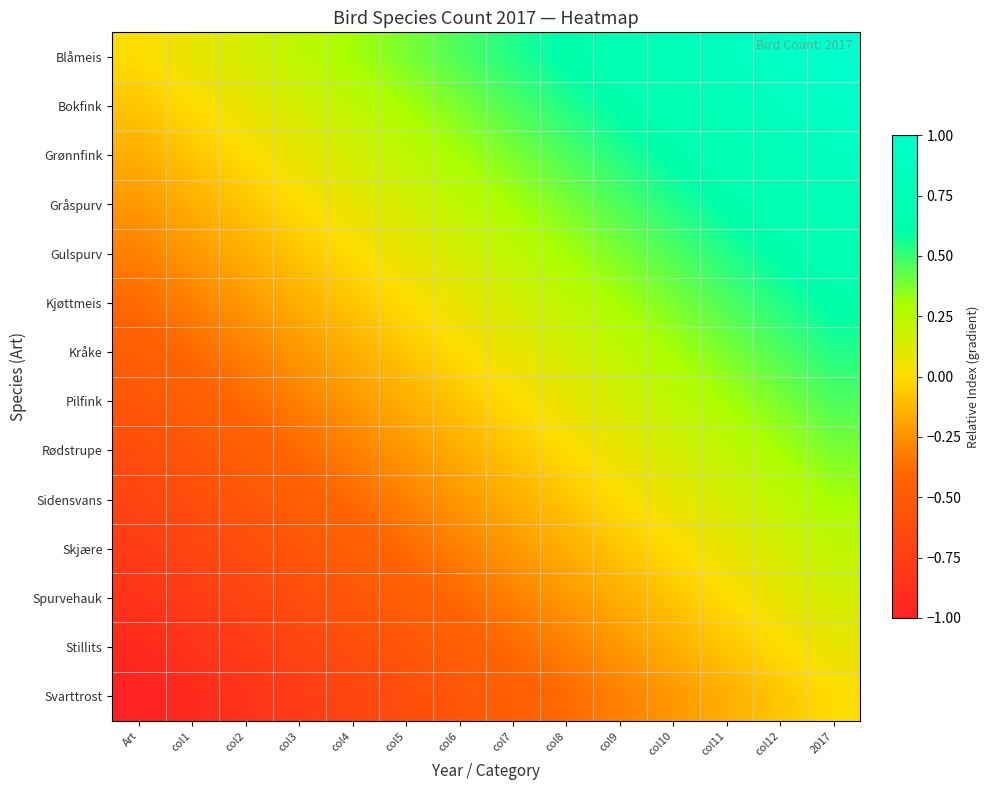

At which category is the sum across all series the highest?

2017